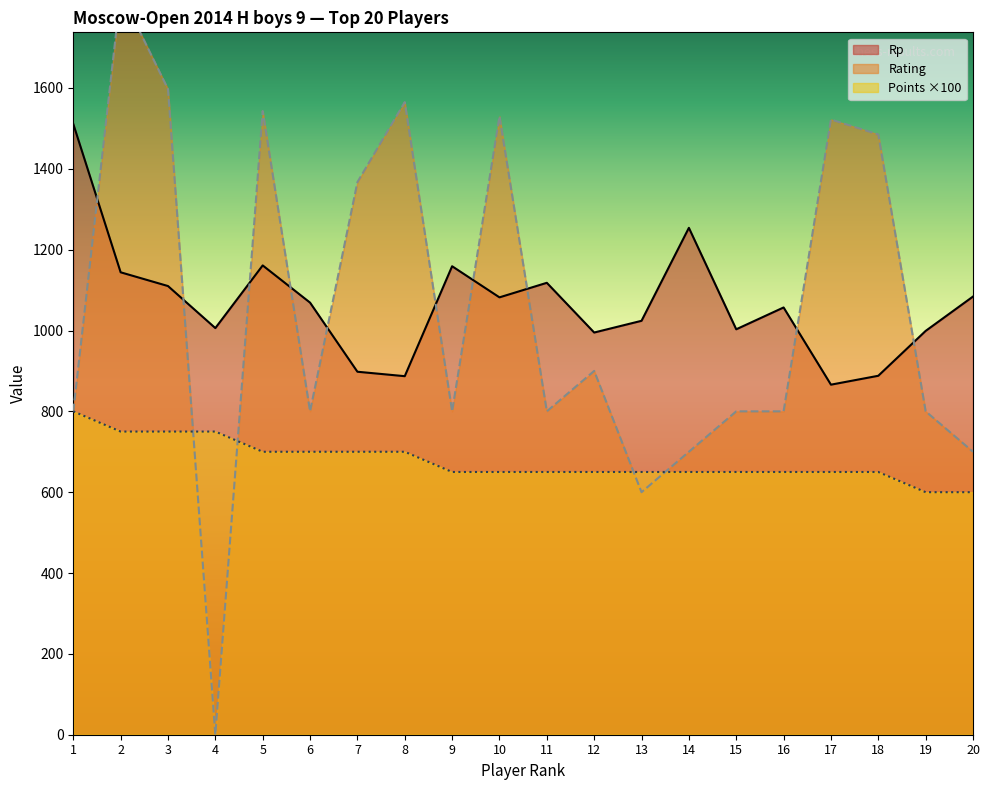

What is the difference between the second highest and second lowest values in the Rating series?

997